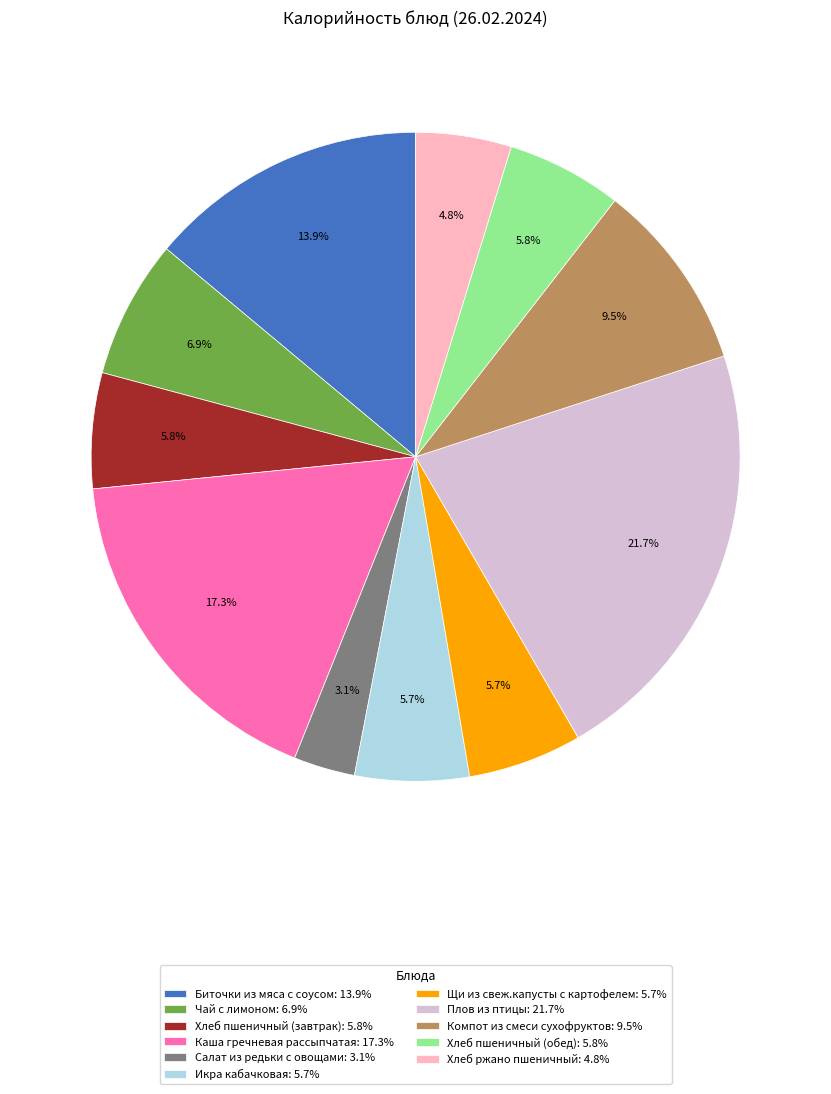

Which slice is the smallest?

Салат из редьки с овощами